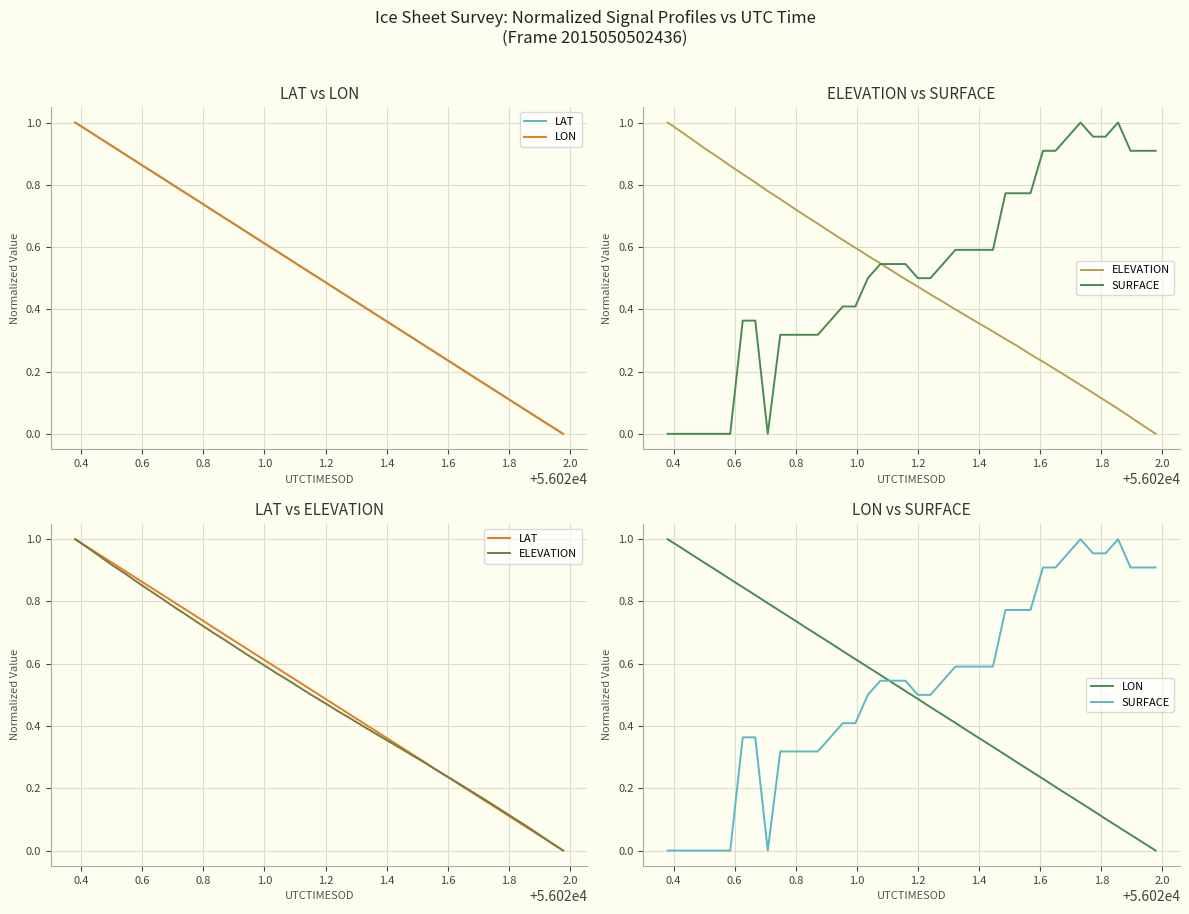

Which series has the largest total across all categories?

SURFACE